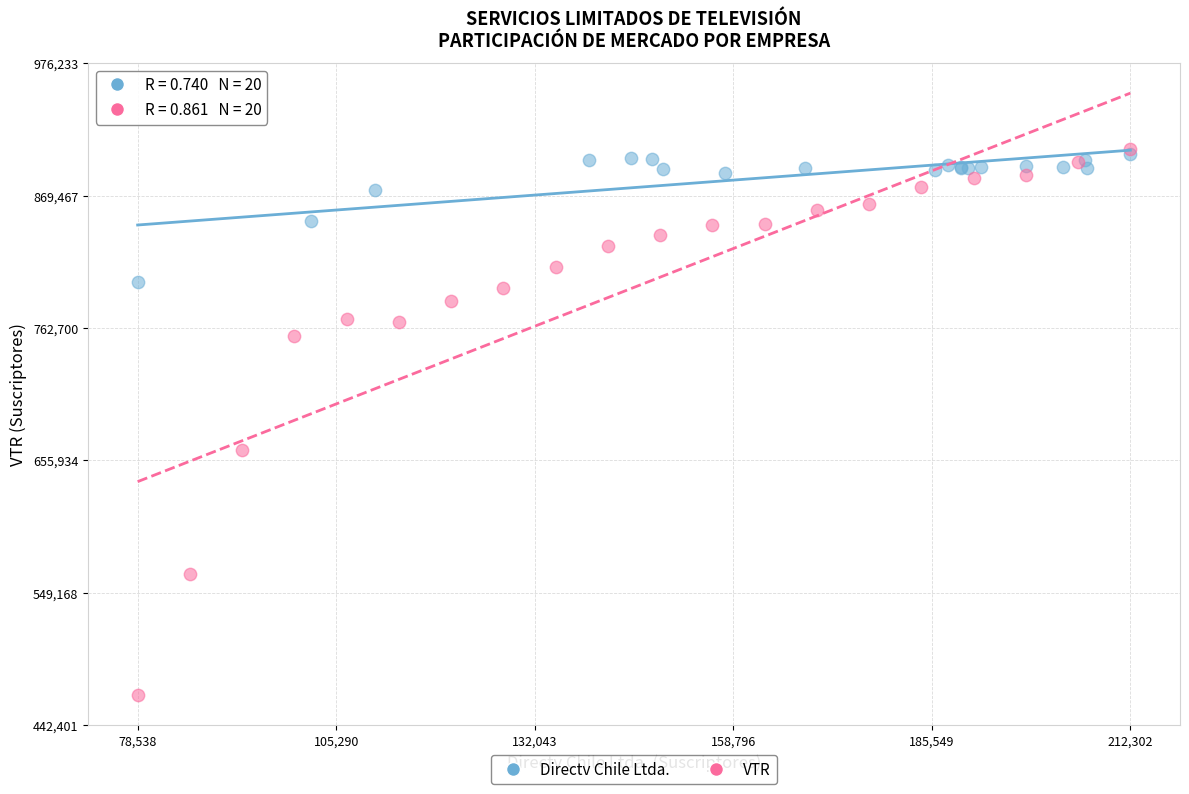

Which series has the widest spread of Y values?

VTR